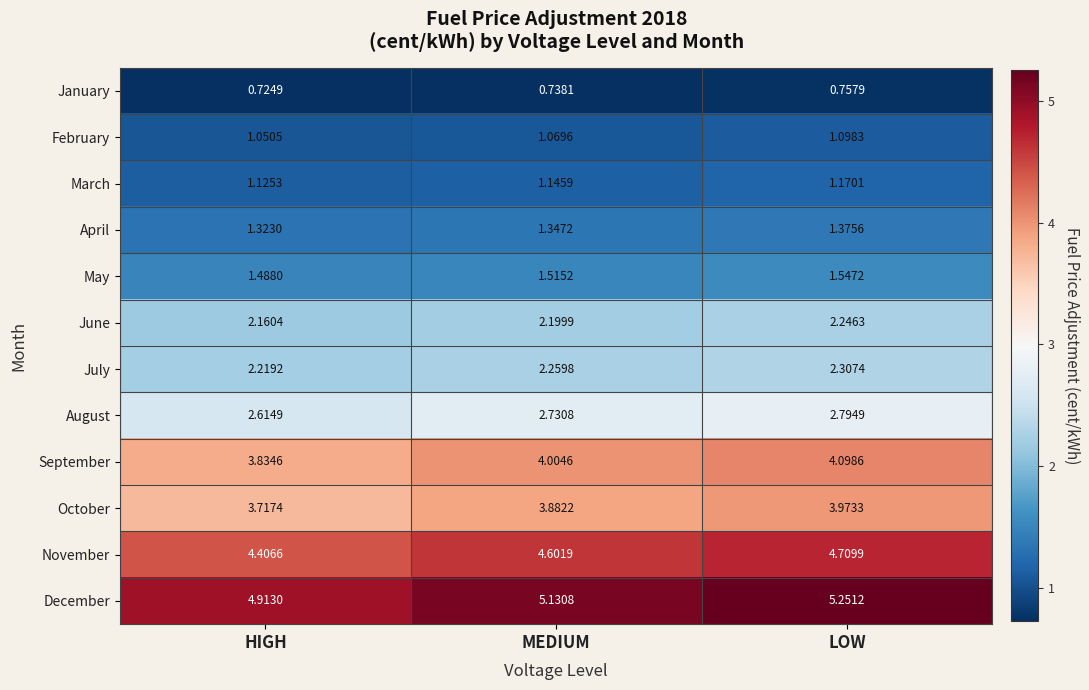

Between MEDIUM and LOW, which series saw the biggest shift?

December